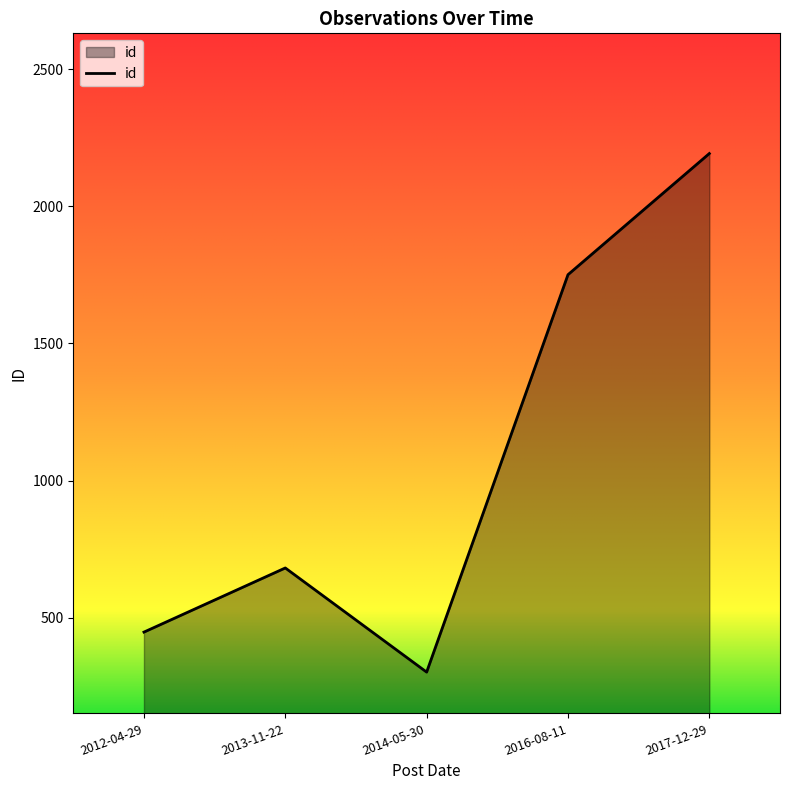

Between 2014-05-30 and 2016-08-11, which is larger?

2016-08-11